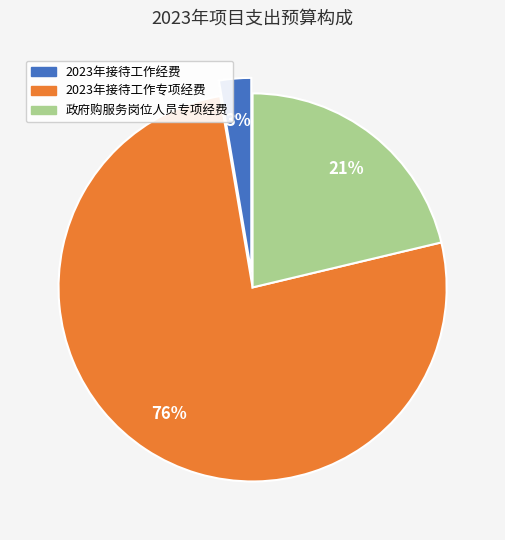

What is the smallest slice in the pie chart?

2023年接待工作经费